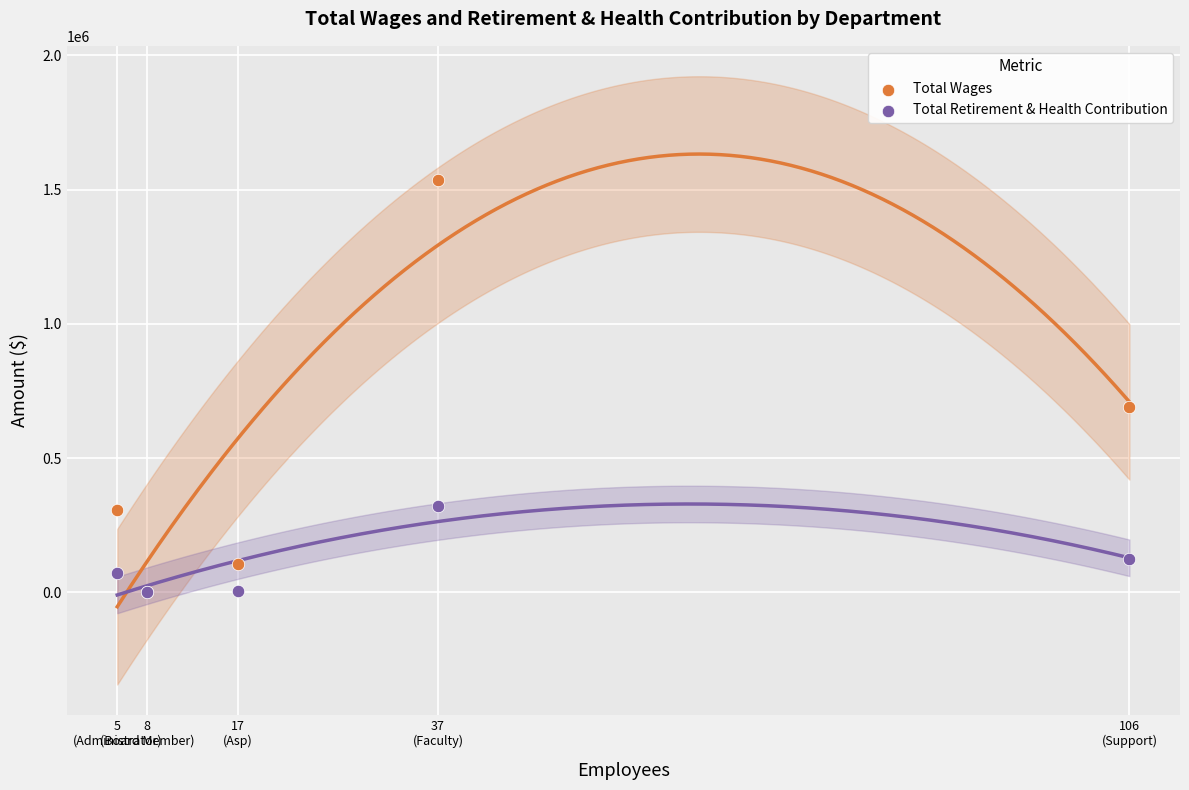

What are all the series names shown in the legend?

Total Wages, Total Retirement & Health Contribution